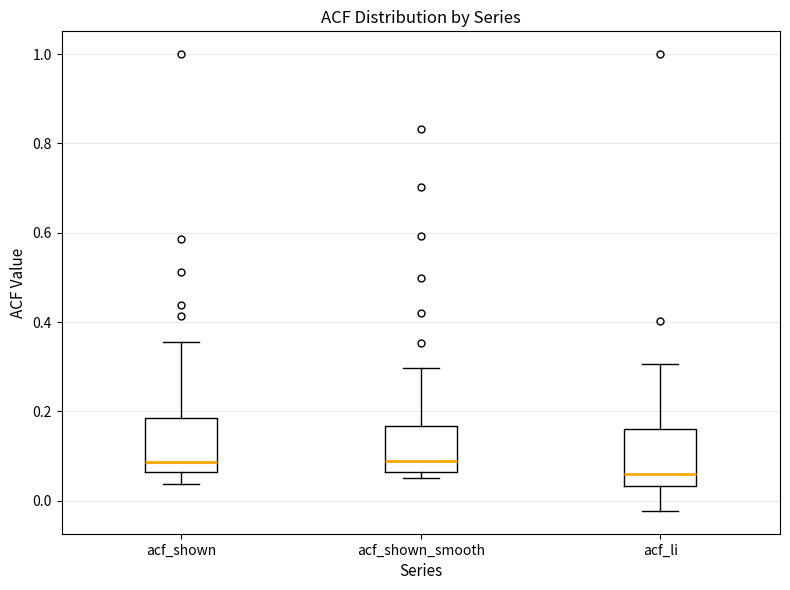

Reading left to right, transcribe this box plot: for each box, give where its median line is, the range the box spans, and where its two whiskers end, as read against the y-axis. The values are not printed on the chart, so give them approximately, as read against the axis.

acf_shown: median 0.08, box 0.06 to 0.18, whiskers 0.04 to 0.36
acf_shown_smooth: median 0.08, box 0.06 to 0.16, whiskers 0.06 (just below the box's lower edge) to 0.30
acf_li: median 0.06, box 0.04 to 0.16, whiskers -0.02 to 0.30